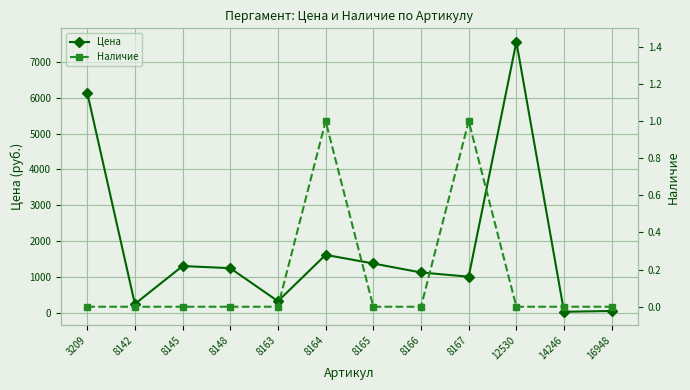

The value of Наличие at 14246 is 0. True or false?

True